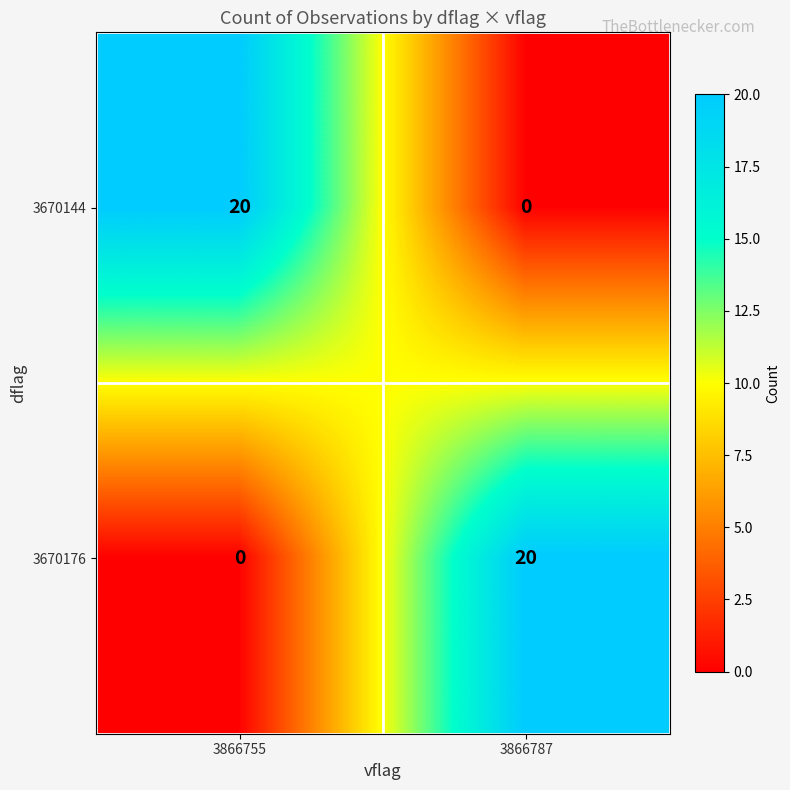

What is the average value of the 3670144 series?

10